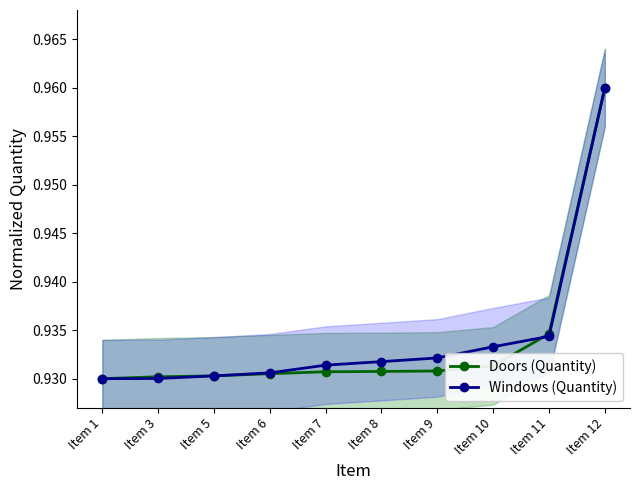

How many times do Windows (Quantity) and Doors (Quantity) cross each other?

2